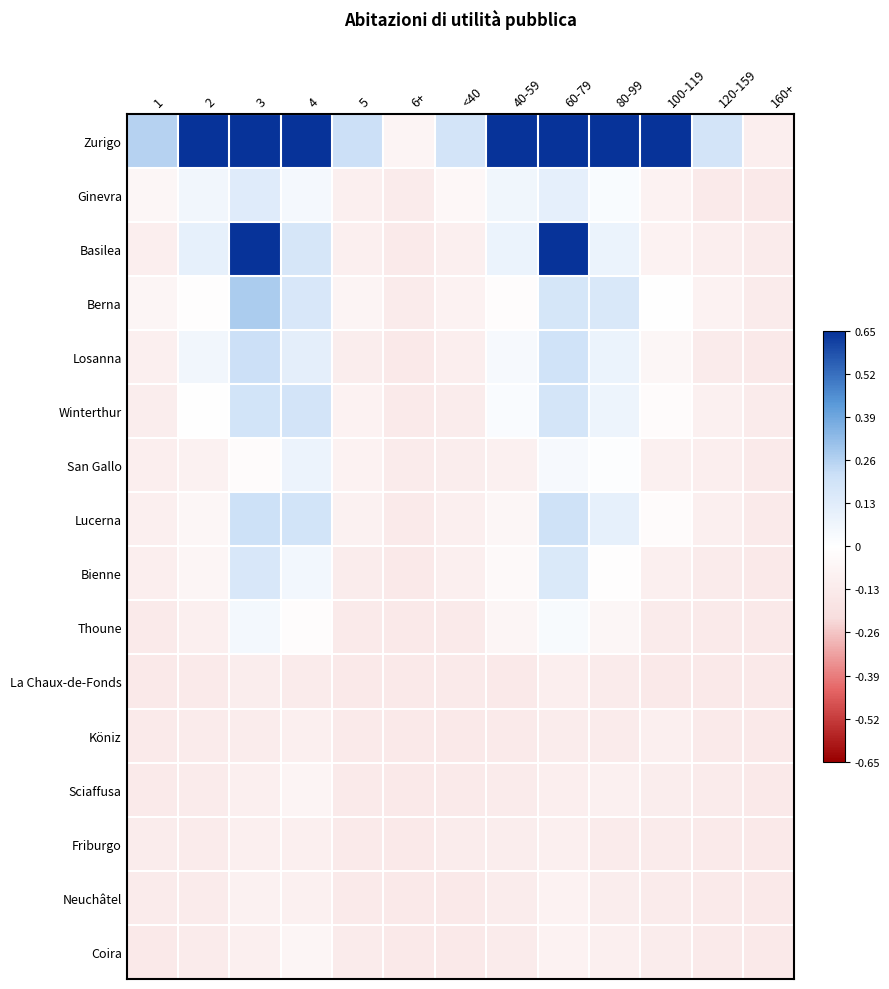

How many data points does each series have?

13